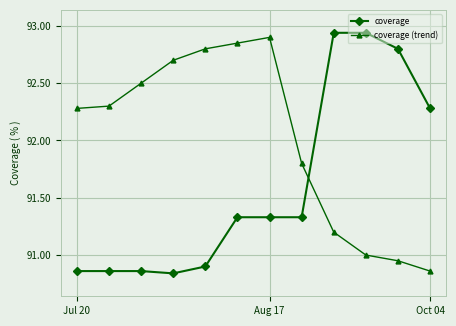

Which series has the widest spread of values?

coverage